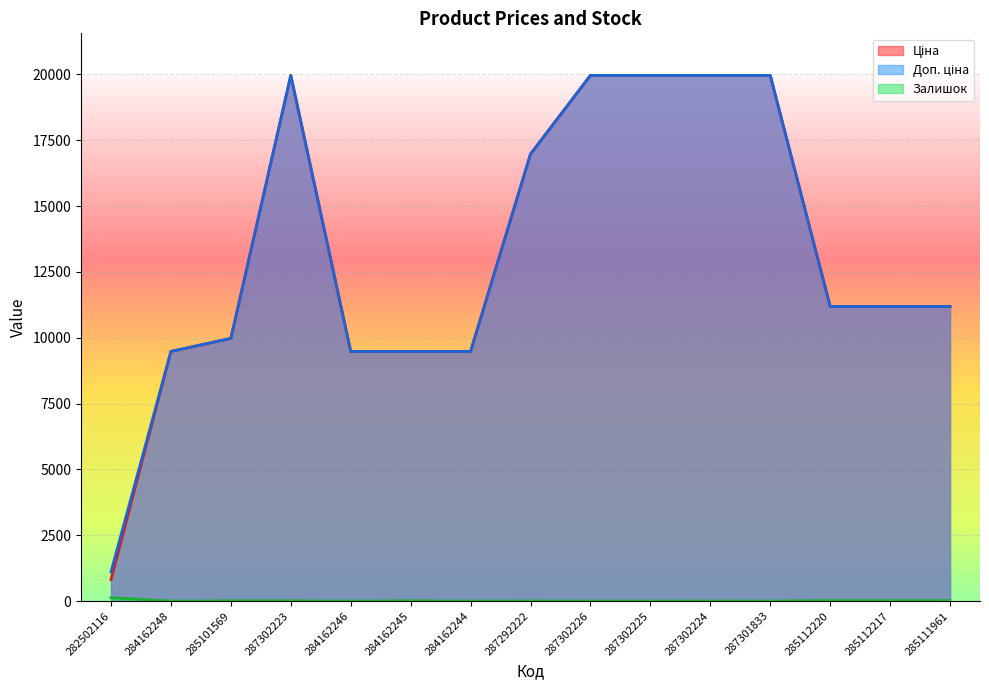

Which series has the widest spread of values?

Ціна